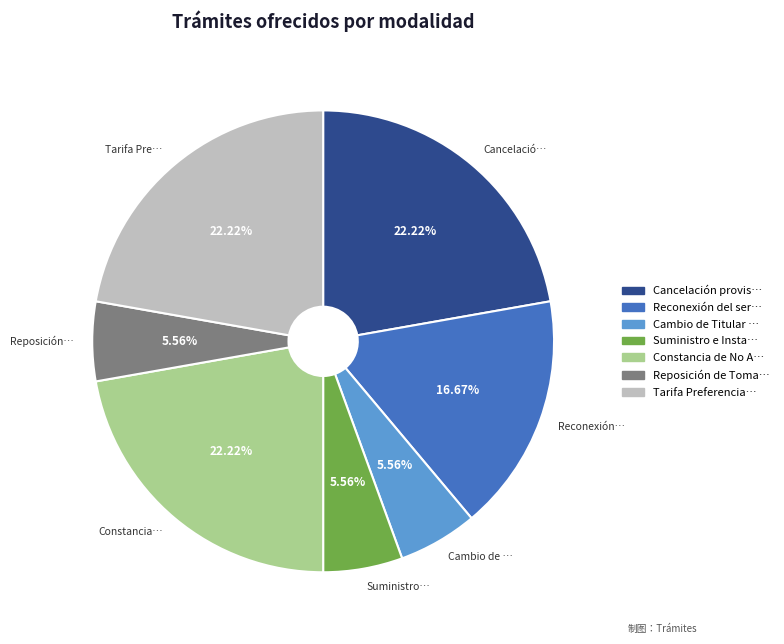

Does any single category account for the majority?

No